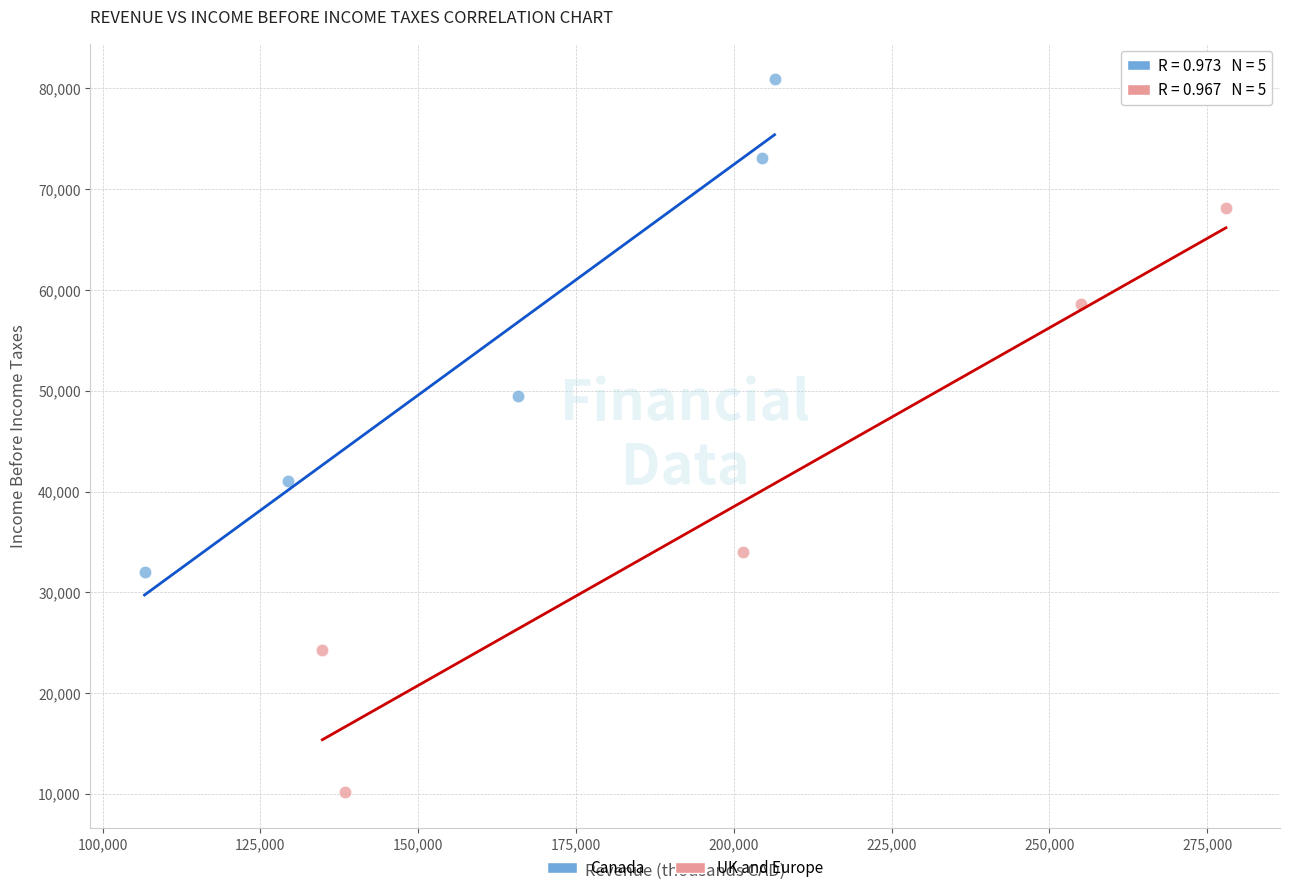

Which series contains the lowest Y value?

UK and Europe